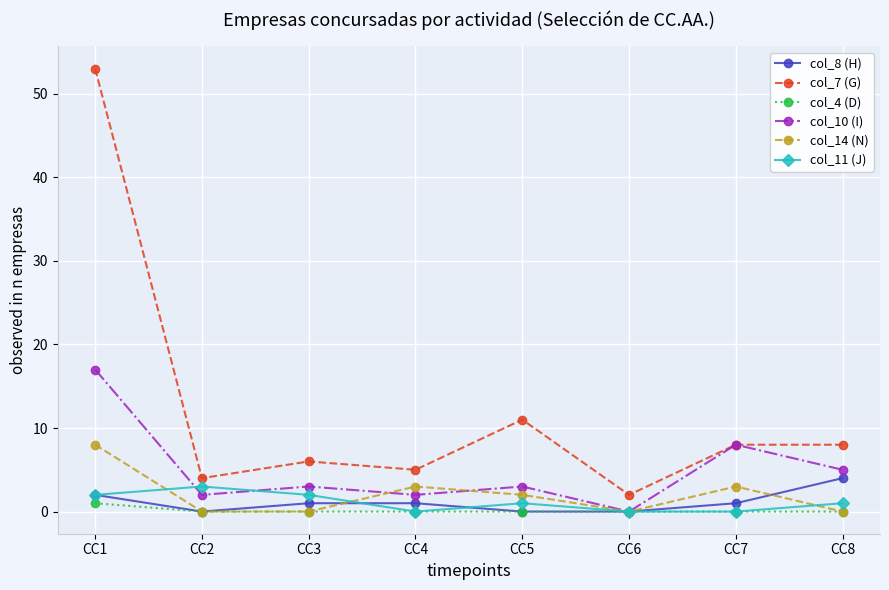

How many interior local valleys does the col_10 (I) series have?

3